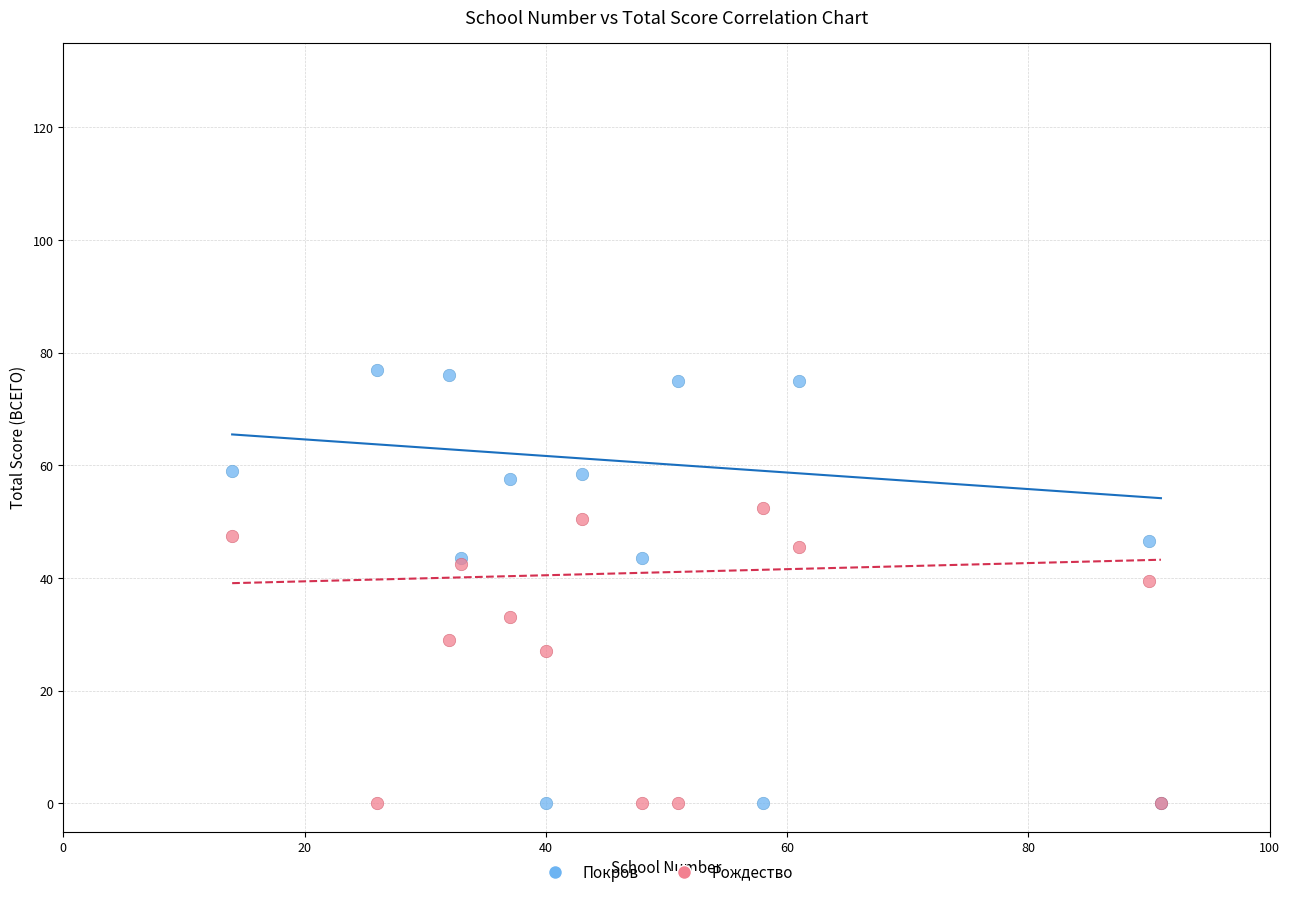

Which series has the largest Y range (max minus min)?

Покров